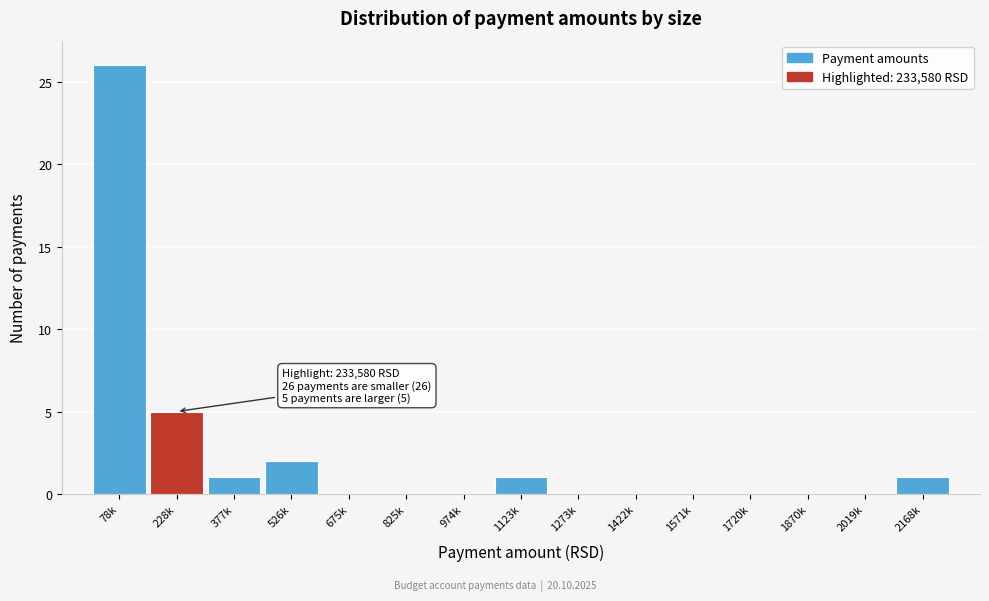

Reading left to right, transcribe all the data shown in this chart.

78k=26	228k=5	377k=1	526k=2	675k=0	825k=0	974k=0	1123k=1	1273k=0	1422k=0	1571k=0	1720k=0	1870k=0	2019k=0	2168k=1